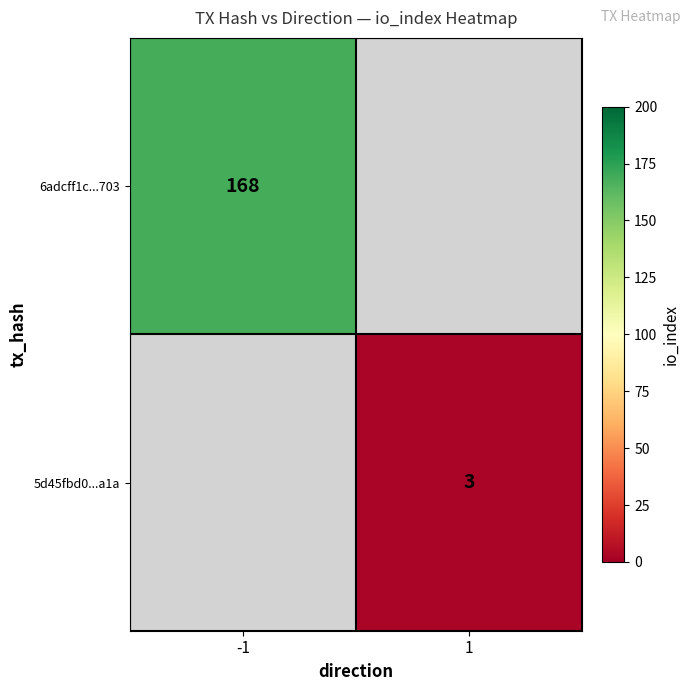

Is the value of 5d45fbd0...a1a at 1 greater than the value of 6adcff1c...703 at -1?

No